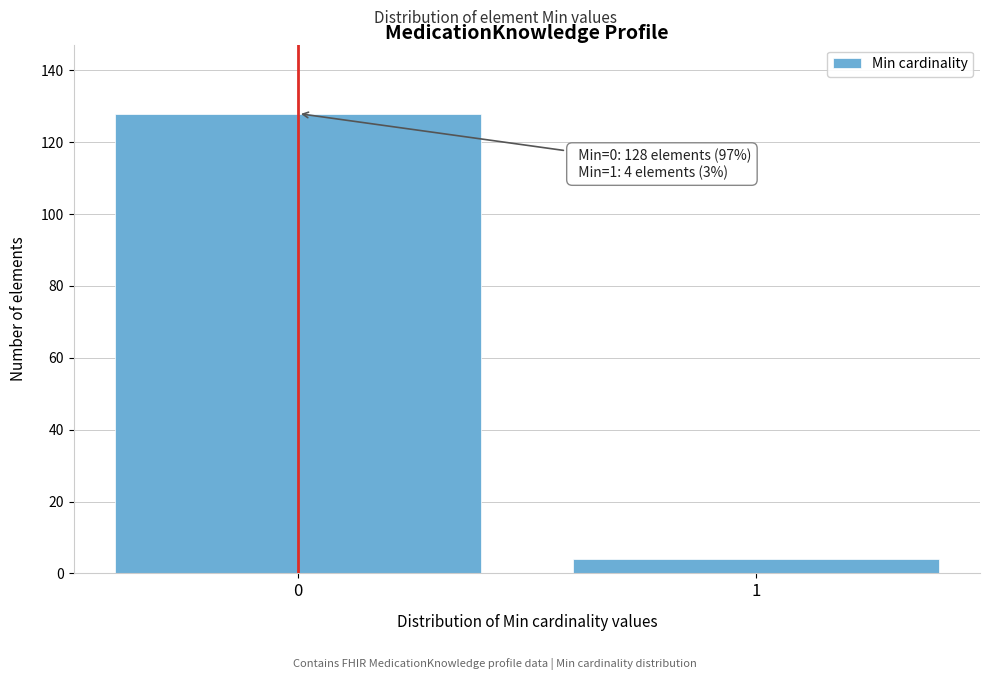

Reading left to right, transcribe all the data shown in this chart.

128	4